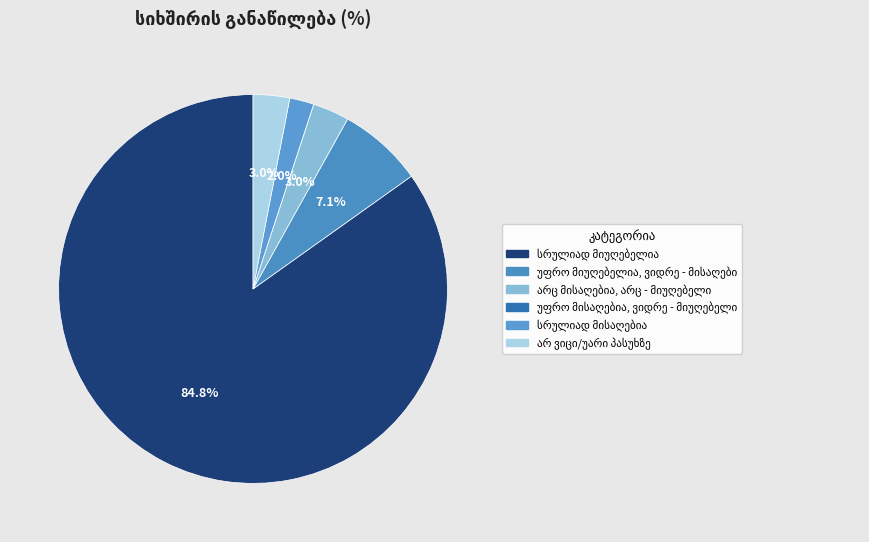

Is there a majority slice in this chart?

Yes